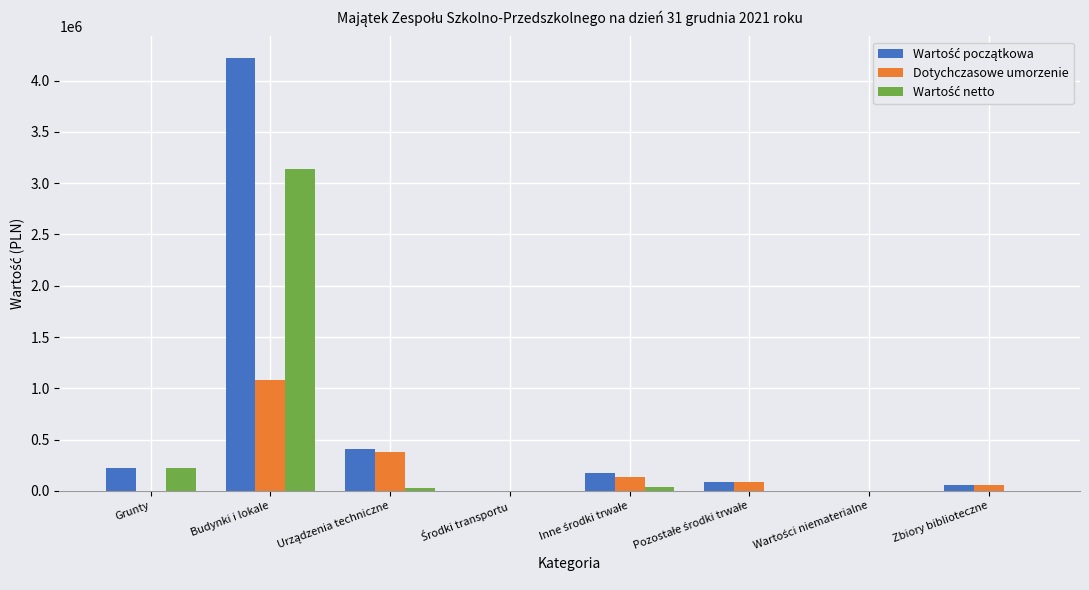

Which category has the highest value in the Dotychczasowe umorzenie series?

Budynki i lokale